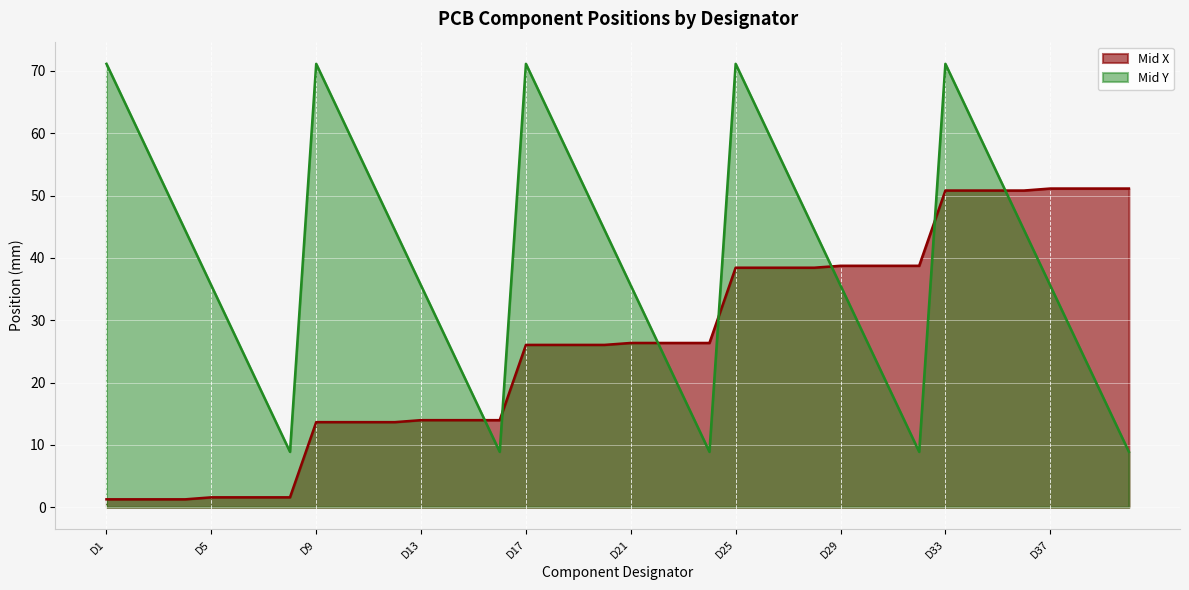

What is the sum of the Mid X values at D29 and D9?

52.4